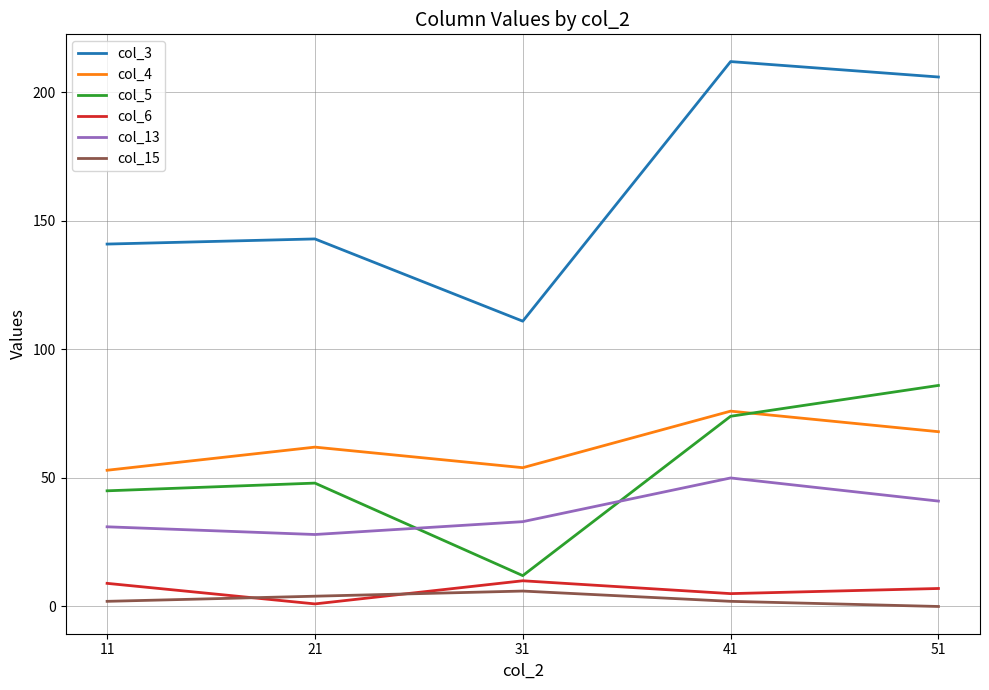

Reading left to right, what are all the values shown in this chart?

col_3: 141	143	111	212	206
col_4: 53	62	54	76	68
col_5: 45	48	12	74	86
col_6: 9	1	10	5	7
col_13: 31	28	33	50	41
col_15: 2	4	6	2	0